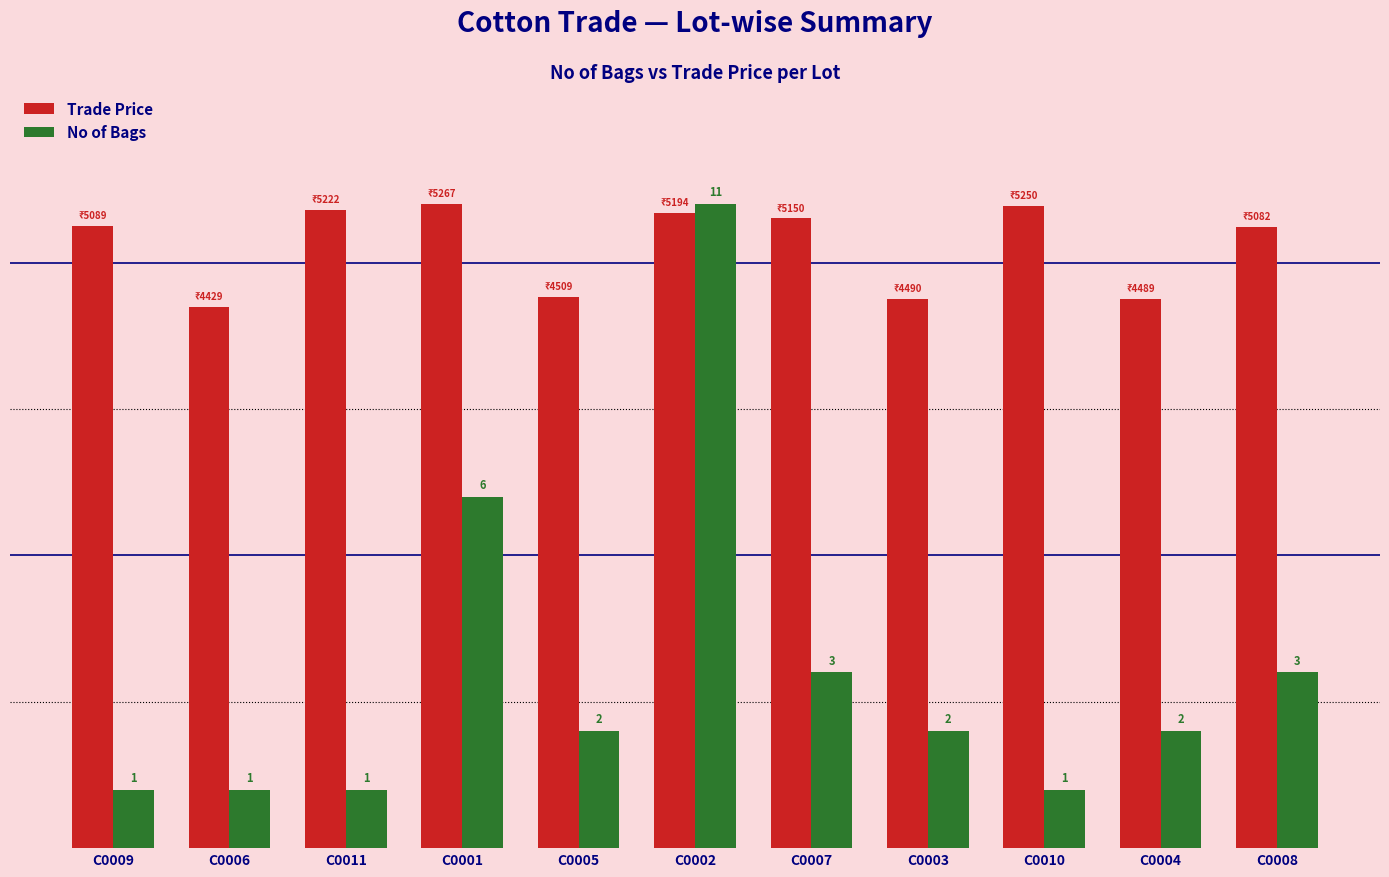

What is the difference between the highest and lowest values at C0001?

10.0